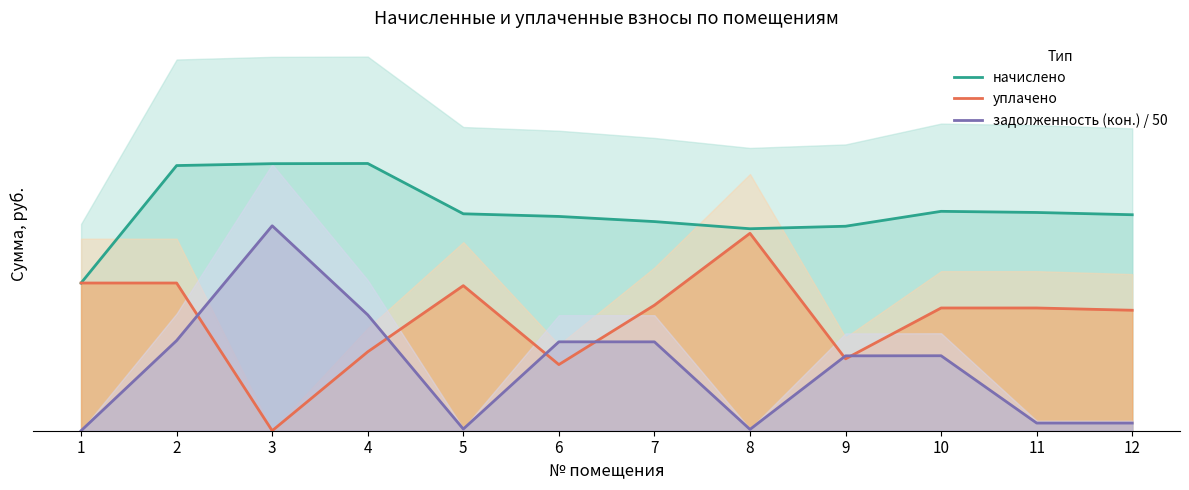

Is the value of начислено at 12 greater than the value of задолженность (кон.) / 50 at 5?

Yes